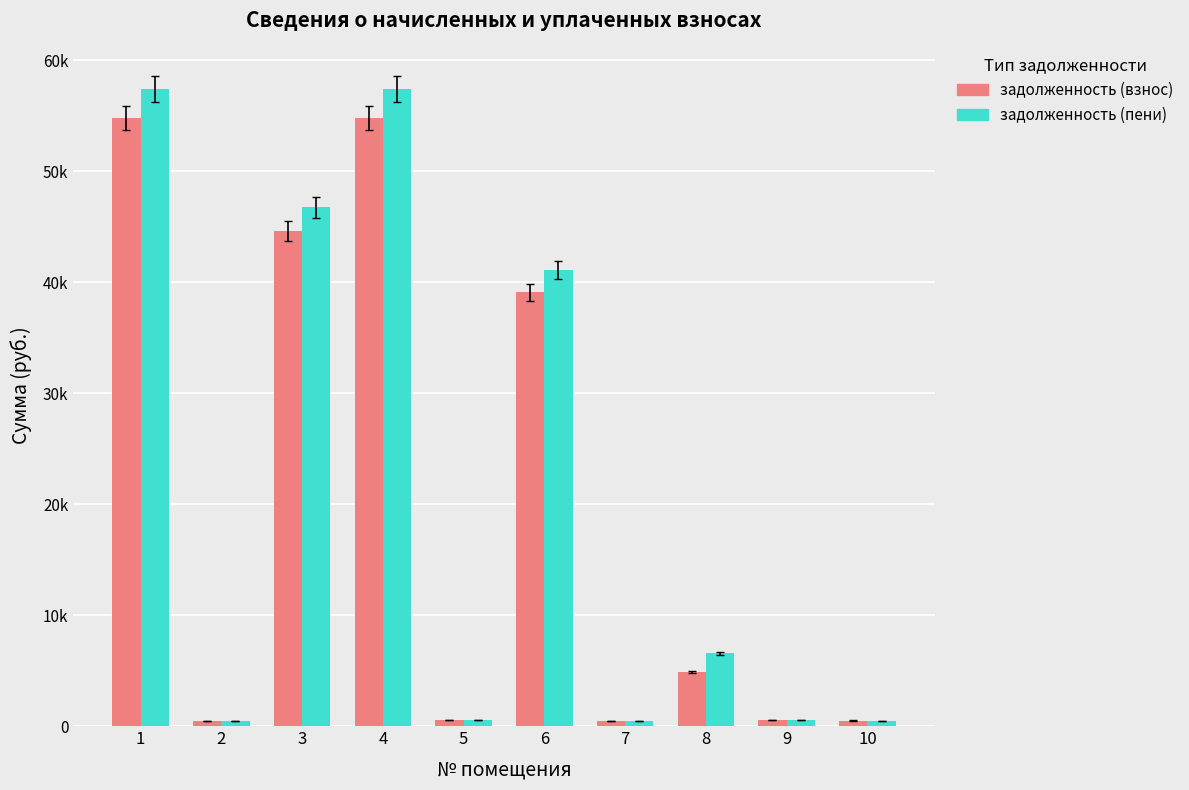

Reading left to right, what are all the values shown in this chart?

задолженность (взнос): 1=54802.4	2=429.6	3=44609.0	4=54802.4	5=527.7	6=39078.6	7=429.6	8=4862.0	9=524.4	10=493.5
задолженность (пени): 1=57421.3	2=429.6	3=46740.7	4=57421.3	5=527.7	6=41098.4	7=429.6	8=6560.1	9=524.4	10=432.1